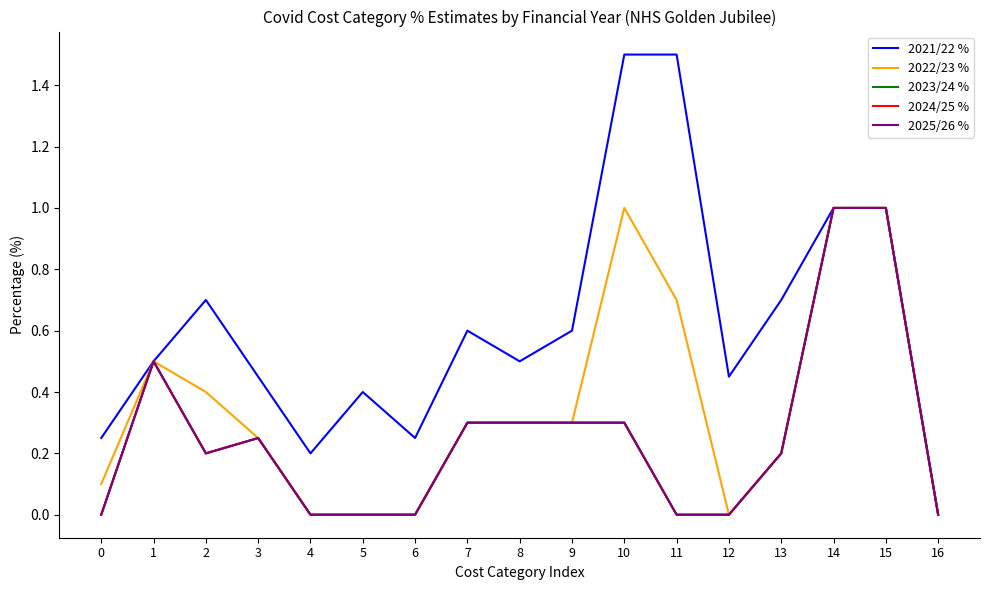

The value of 2024/25 % at 8 is 0.3. True or false?

True